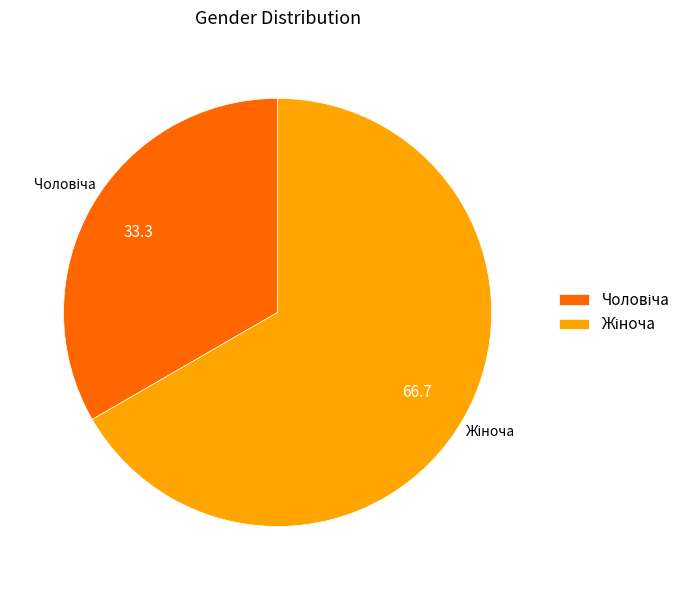

Does any single category account for the majority?

Yes